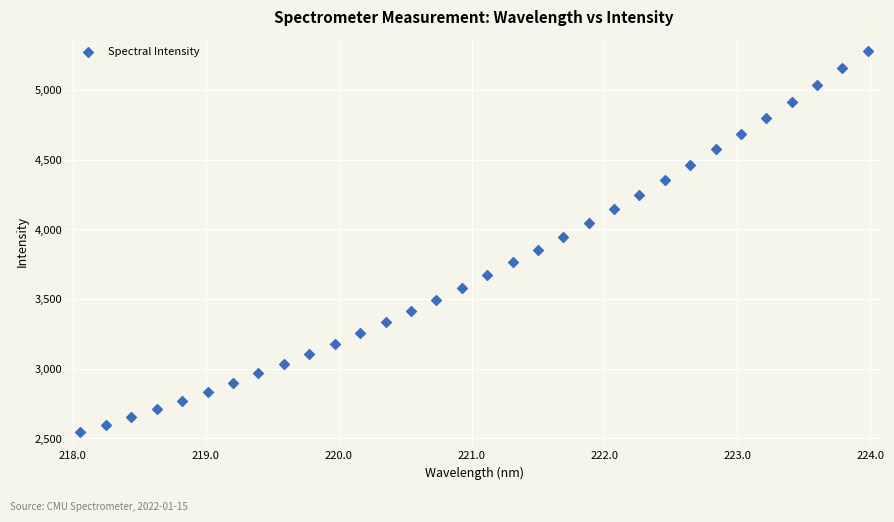

What is the range of Y values (max minus min)?

2738.7